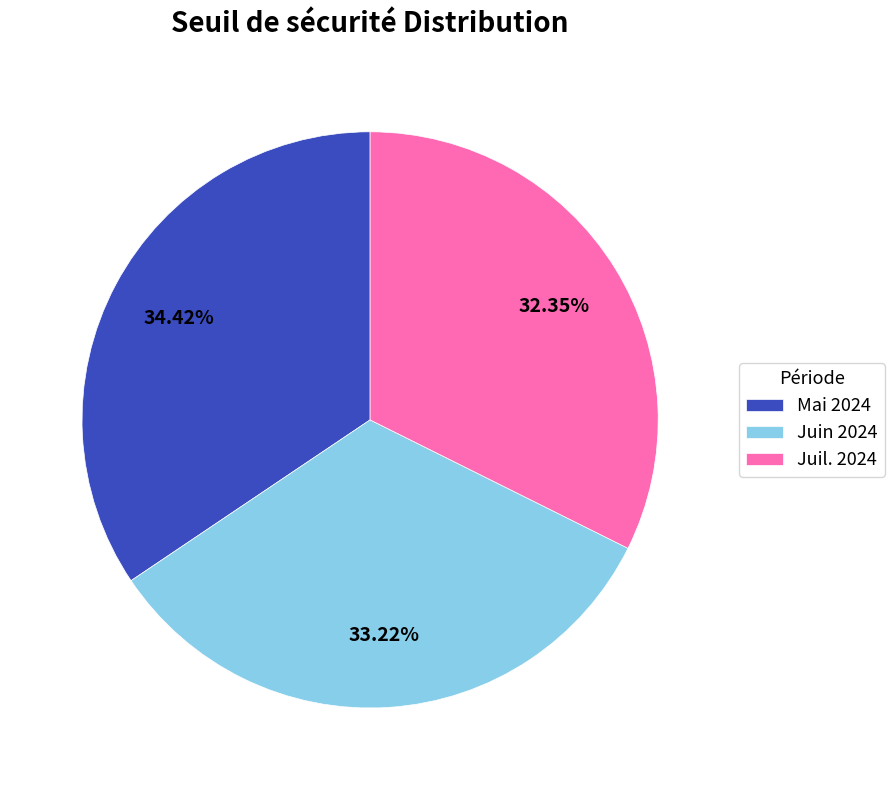

Which slice is the largest?

Mai 2024